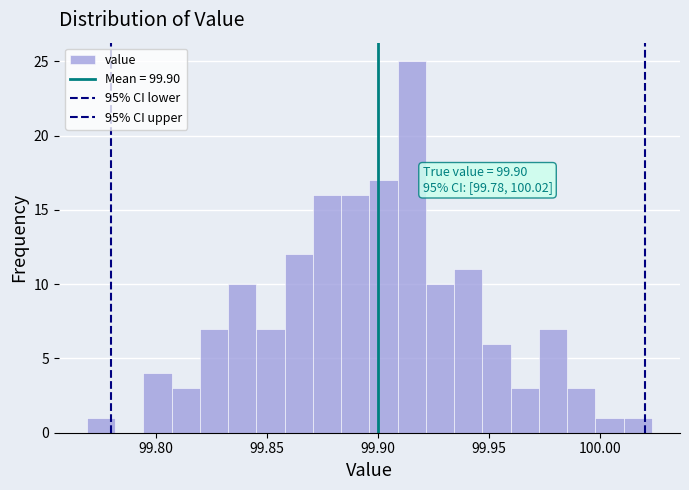

Read against the x-axis, roughly where is the centre of the tallest bar?

99.915